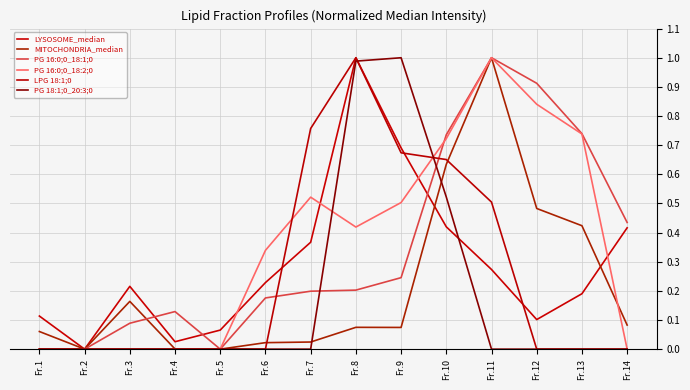

Which category has the lowest value in the LYSOSOME_median series?

Fr.2